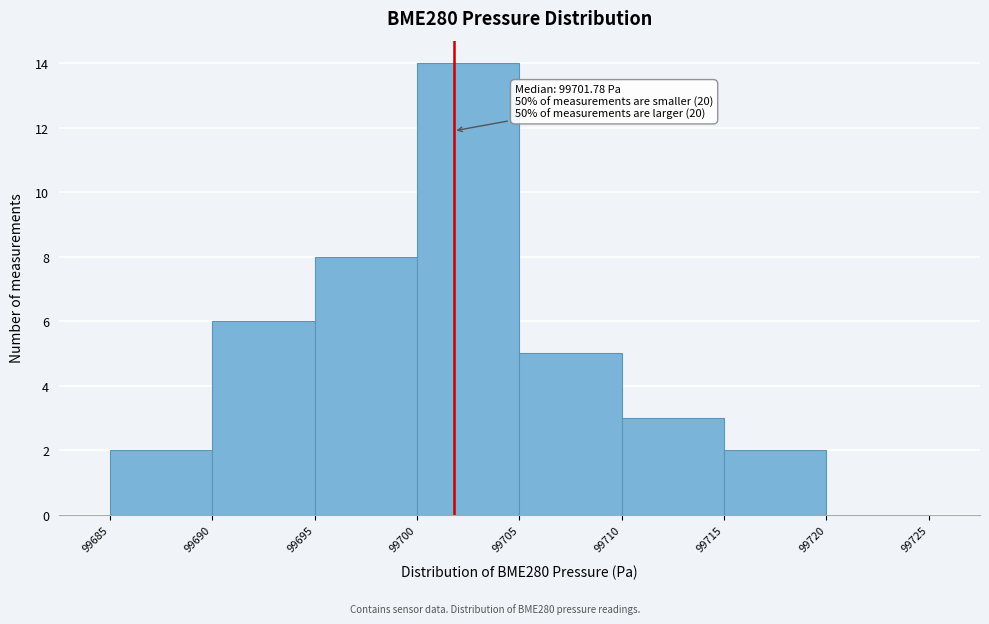

Which range on the x-axis has the tallest bar?

99700 to 99705